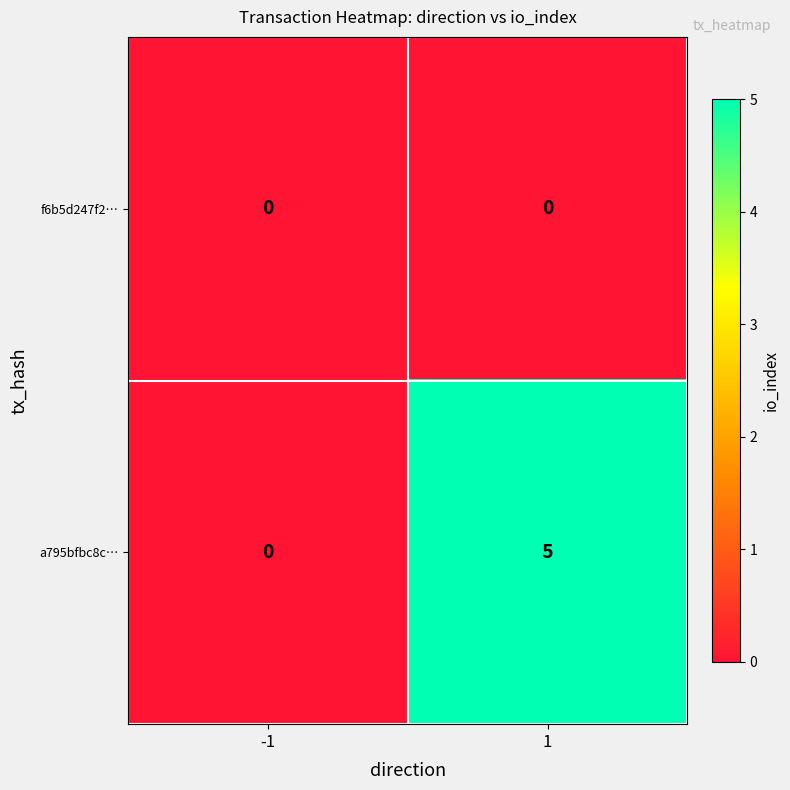

Which series changed the most between -1 and 1?

a795bfbc8c…